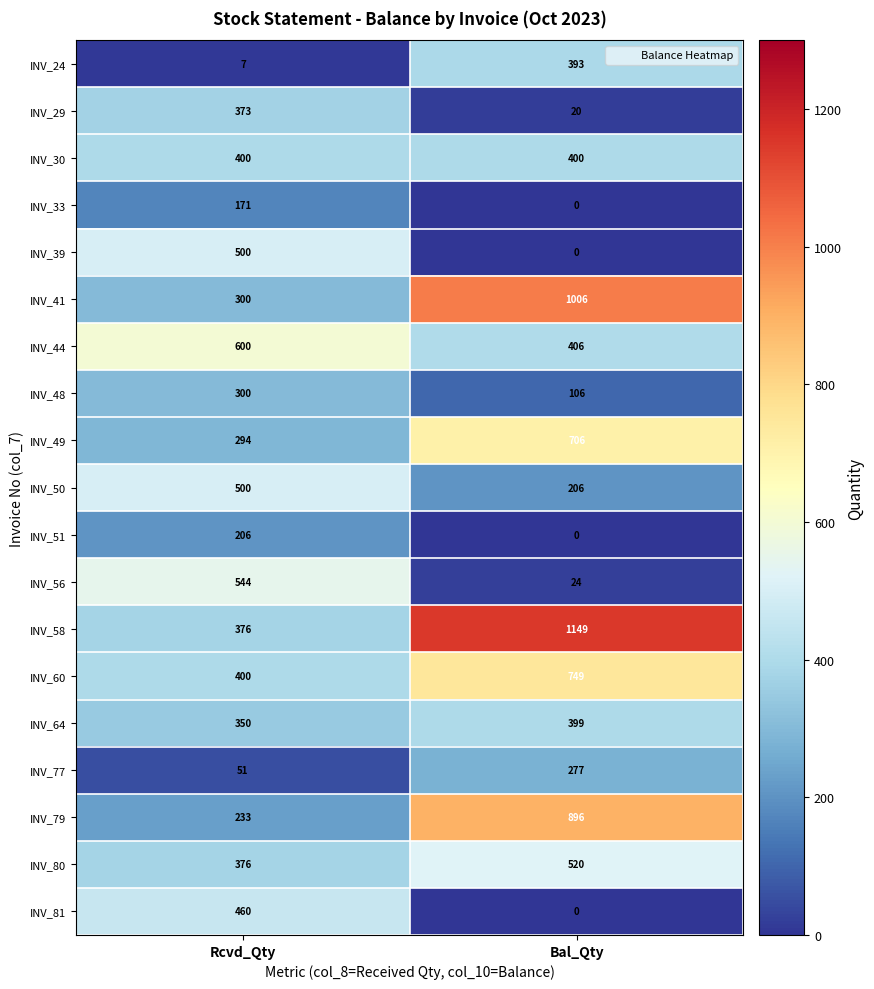

Which series changed the most between Rcvd_Qty and Bal_Qty?

INV_58